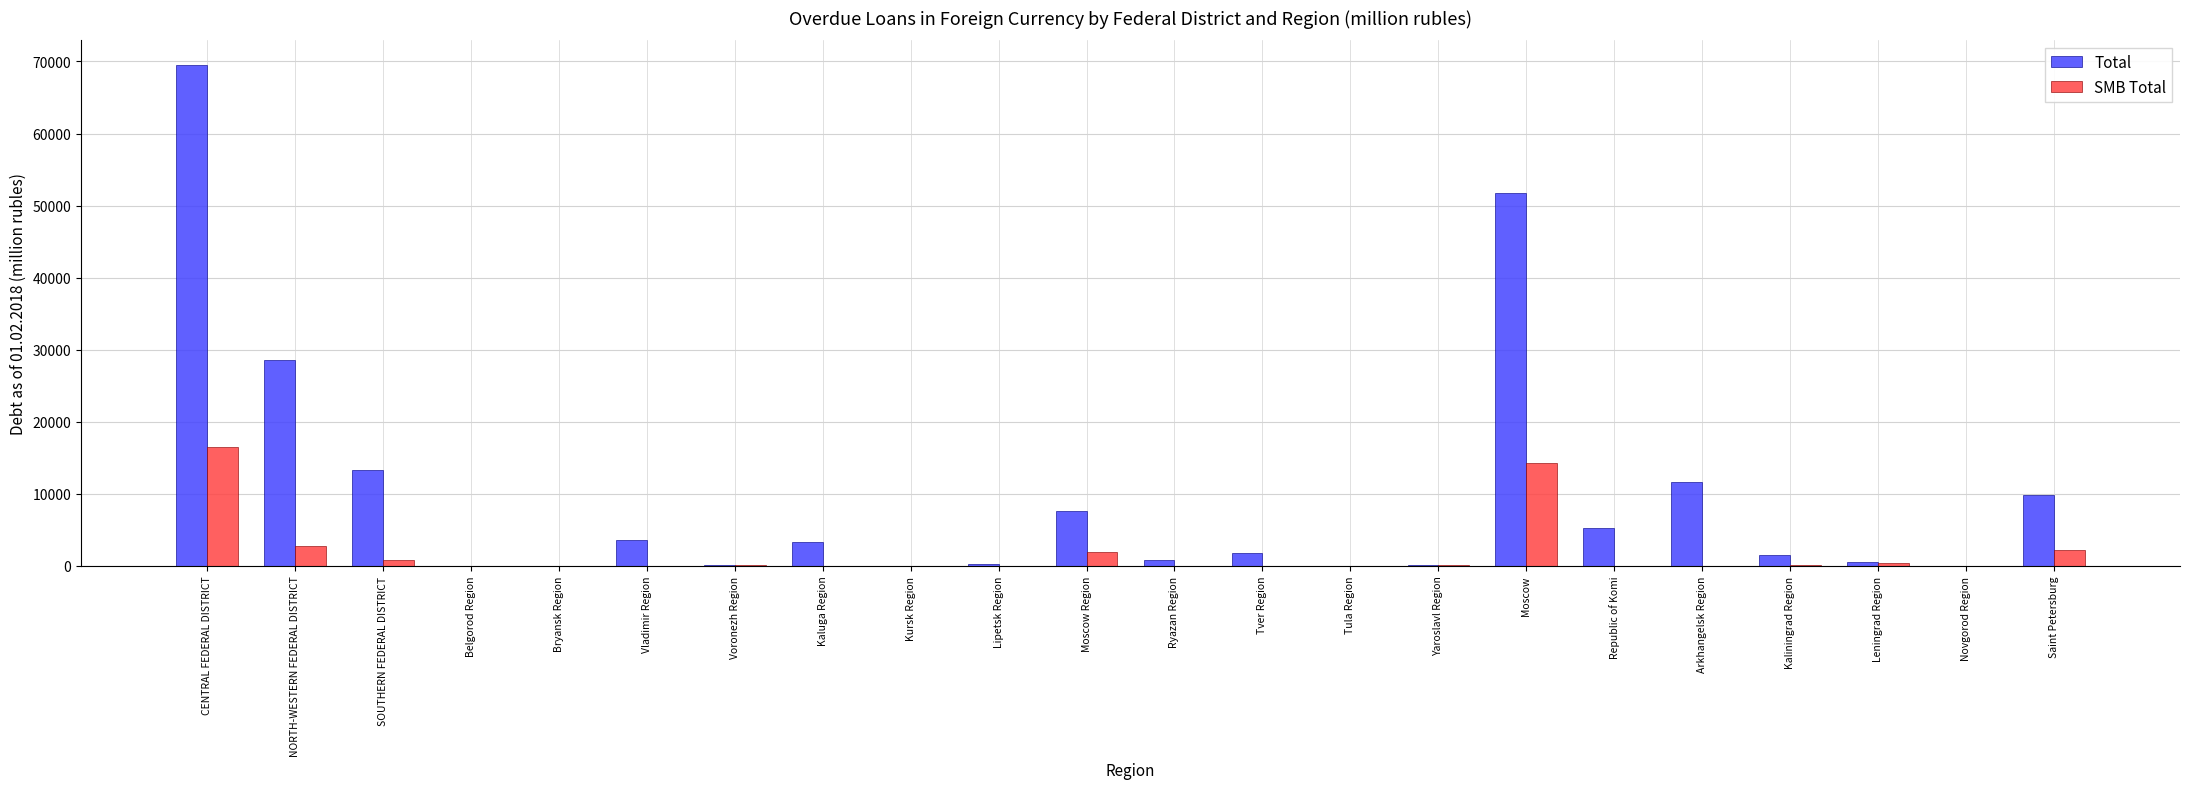

How many data points does each series have?

22